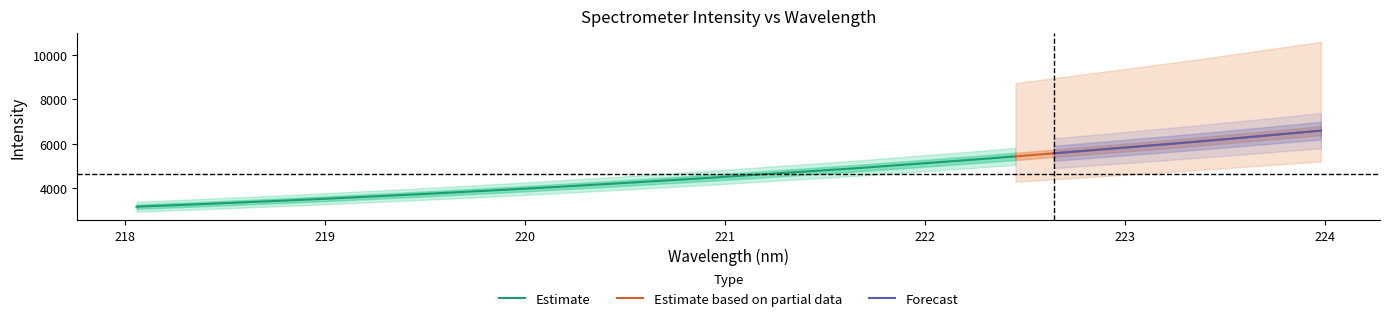

What is the value of the x point at the 32nd from the left?

224.0